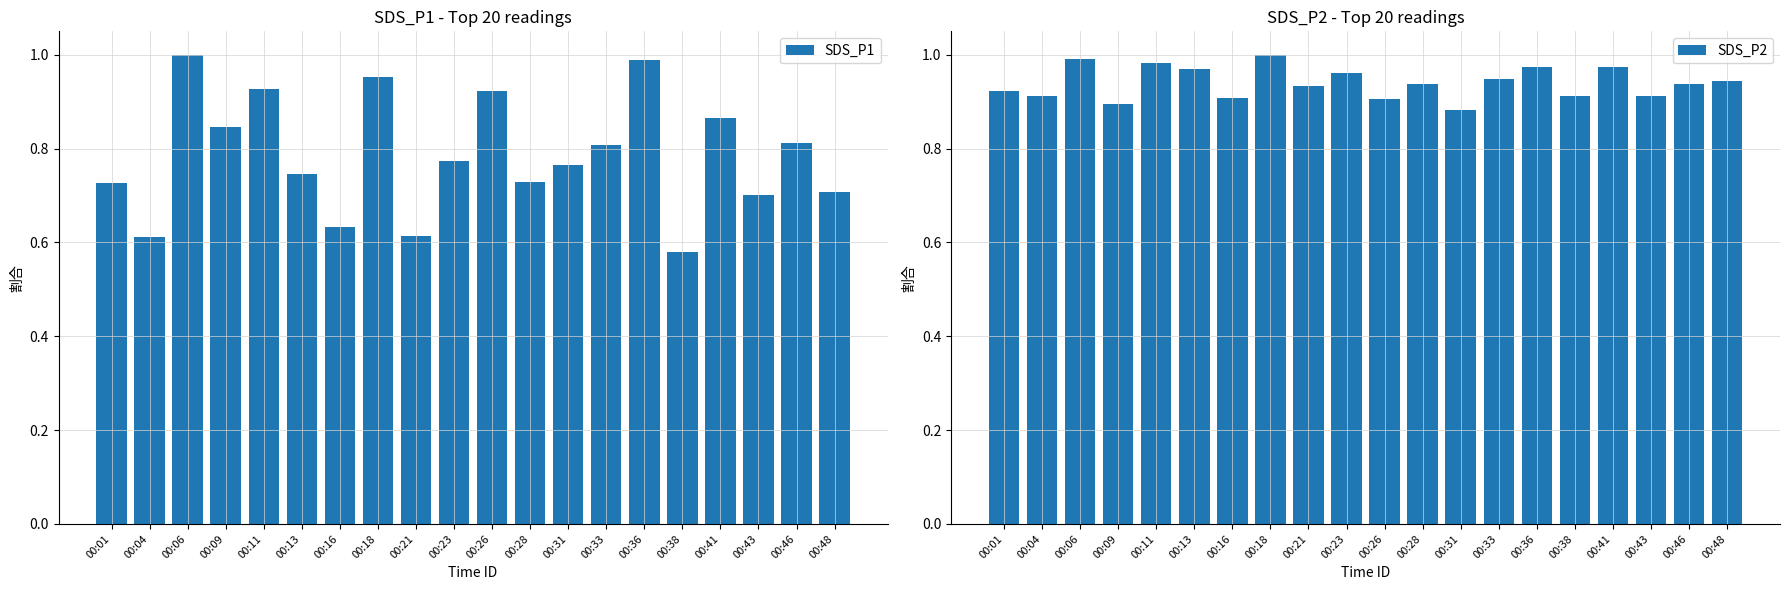

Which has a higher value, 00:41 or 00:06?

00:06